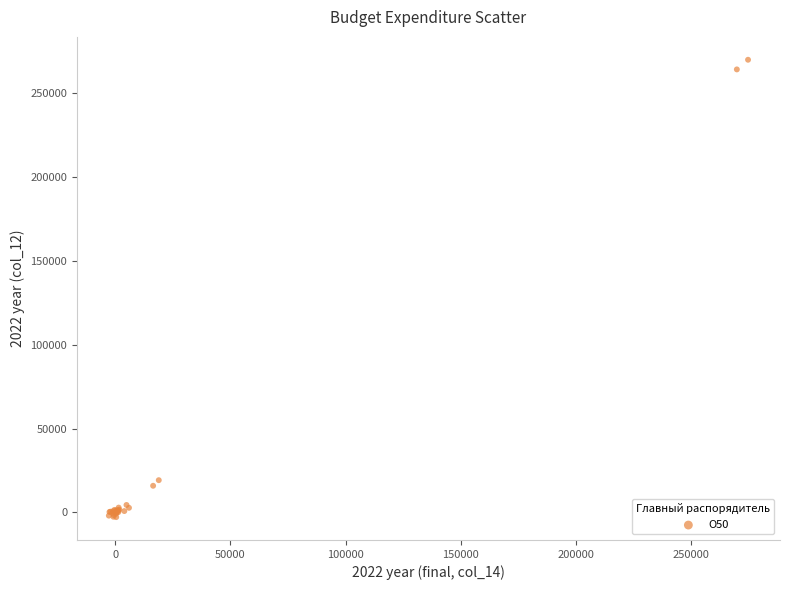

What Y value in the scatter plot is closest to 133486?

19241.5